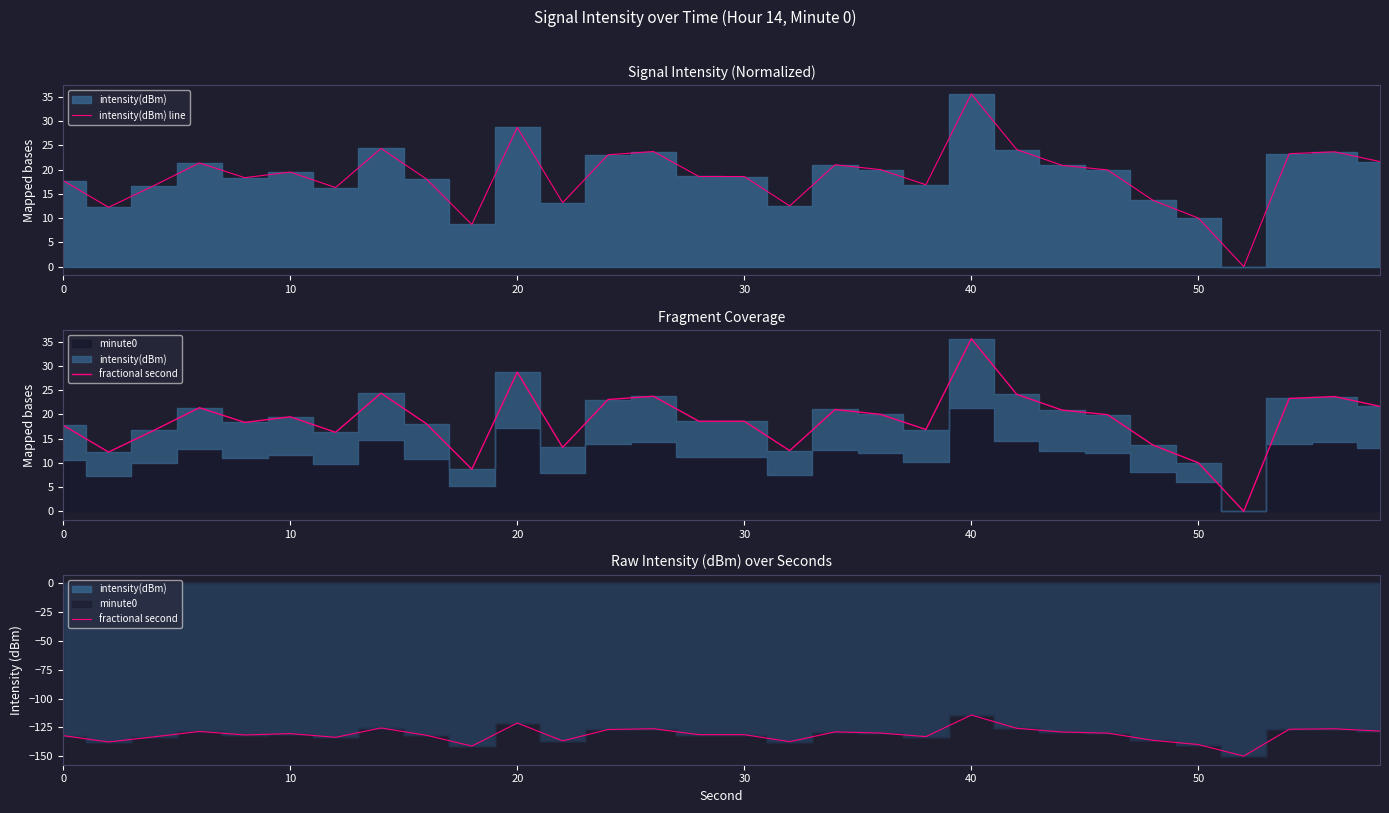

True or false: intensity(dBm) line and fractional second intersect in this chart.

False